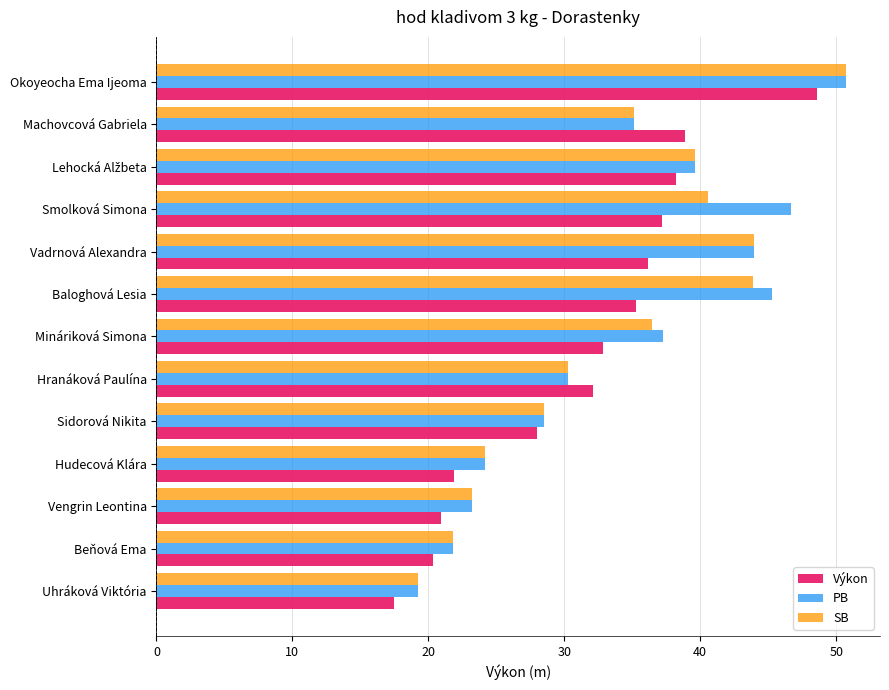

What is the sum of all Výkon values?

407.8